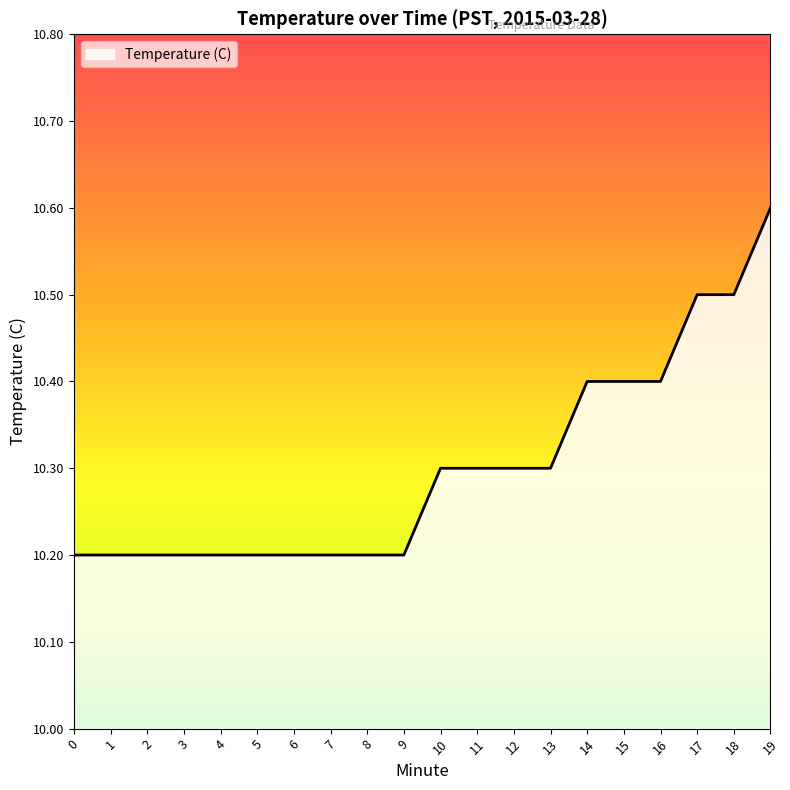

What is the greatest value displayed?

10.6